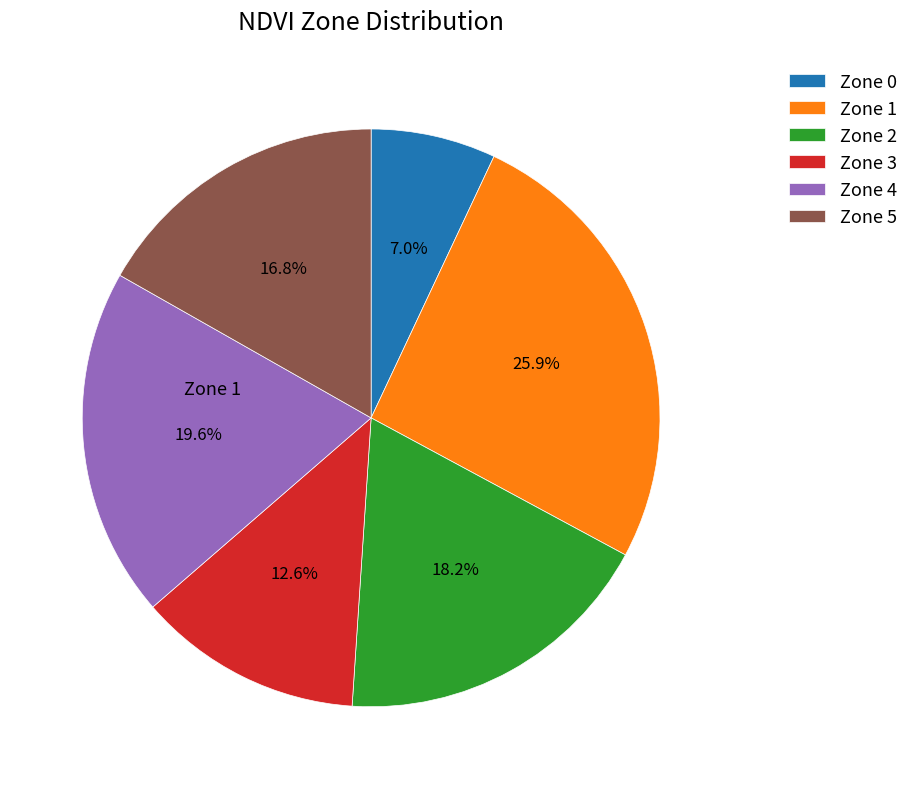

How many segments does this pie chart have?

6